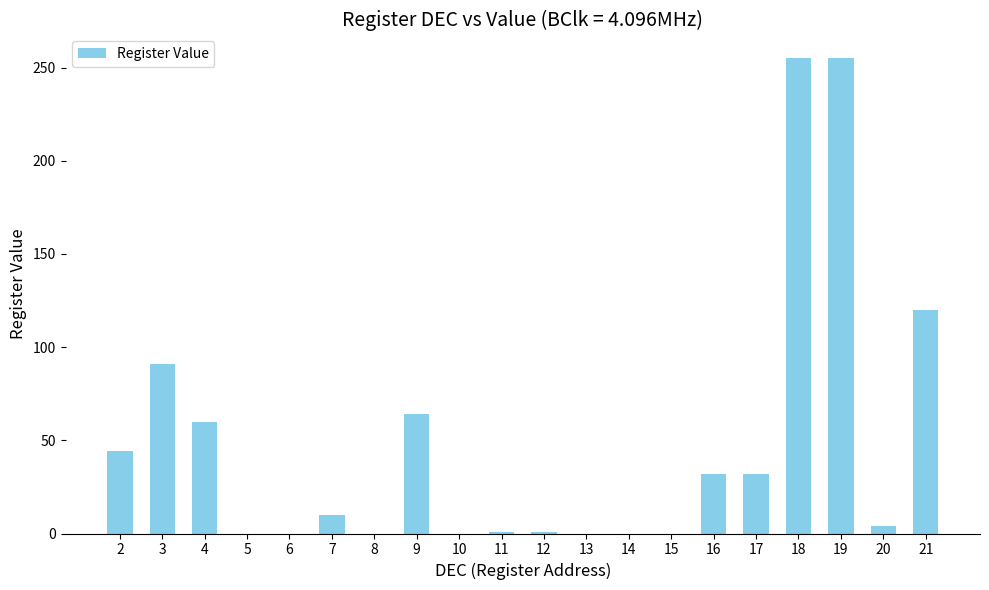

Approximately how many times larger is the value at 16 compared to 9?

0.5